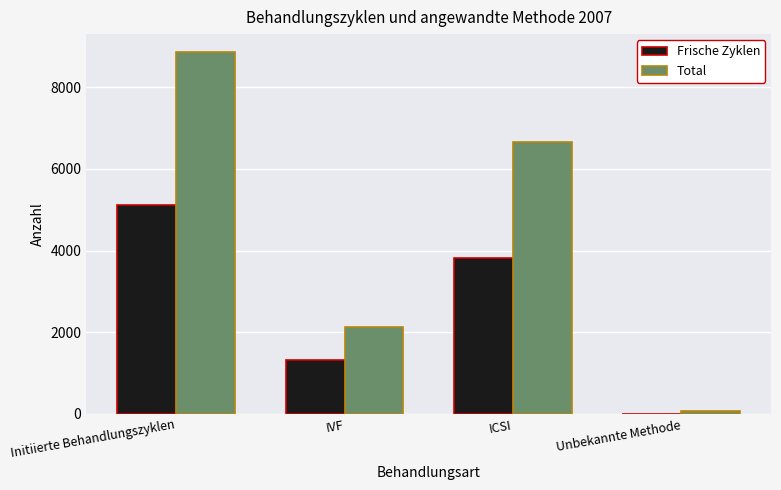

Are the bars grouped side by side (vs. stacked)?

Yes